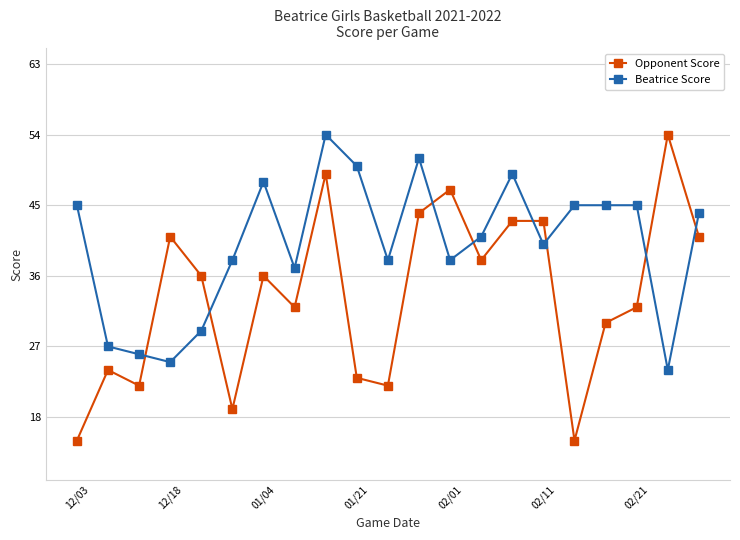

What is the average value of the Opponent Score series?

34